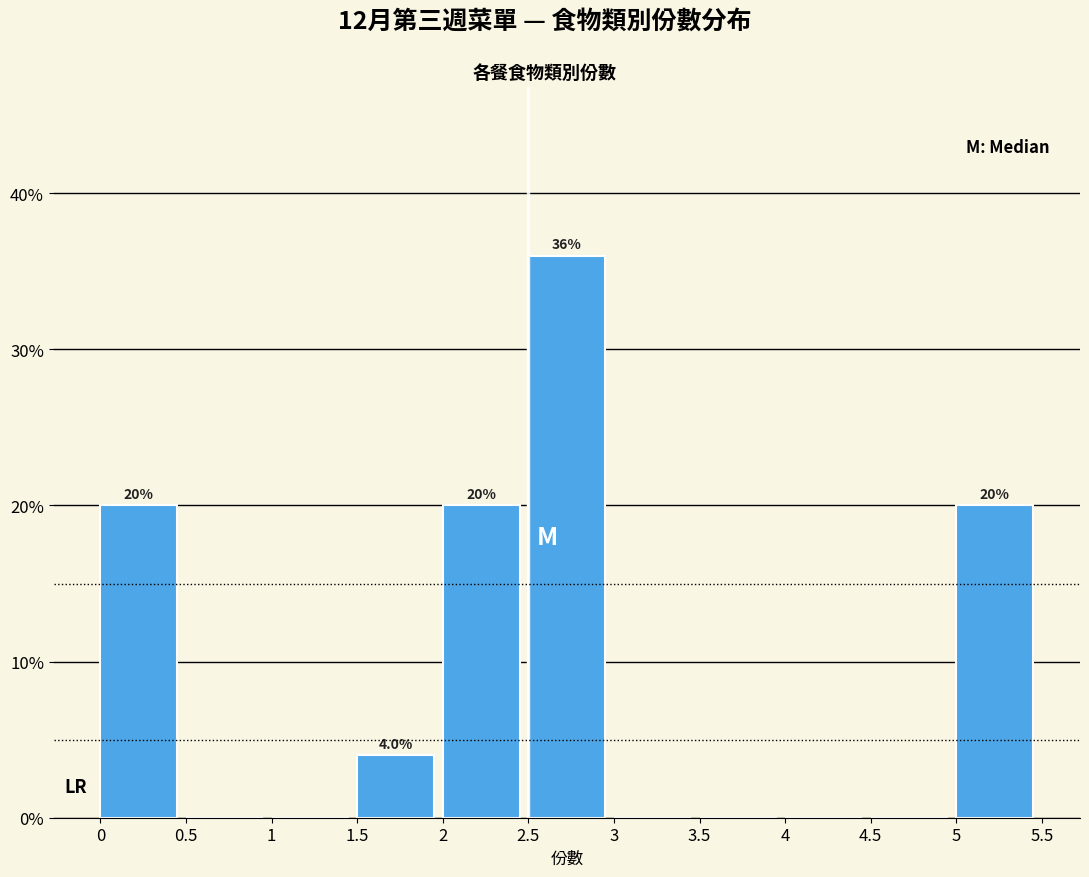

Which range on the x-axis has the tallest bar?

2.5 to 3